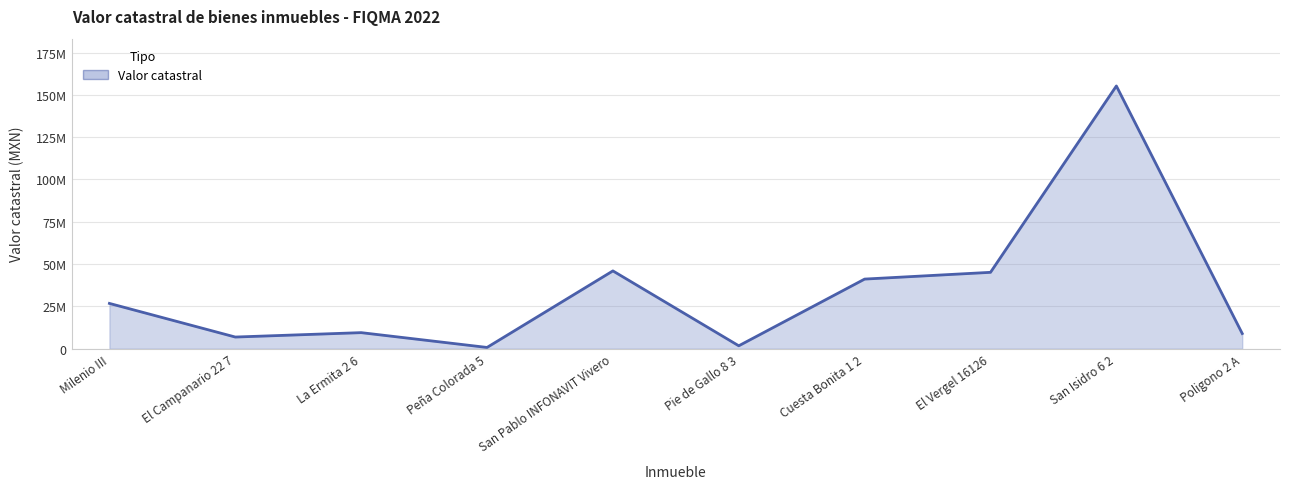

Does the chart have visible grid lines?

Yes